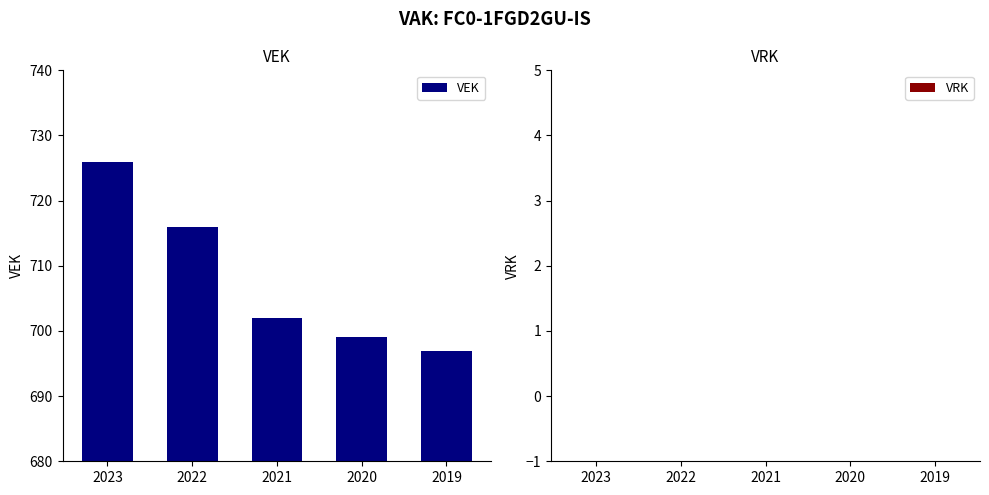

The chart shows a value of 699 at 2020. True or false?

True